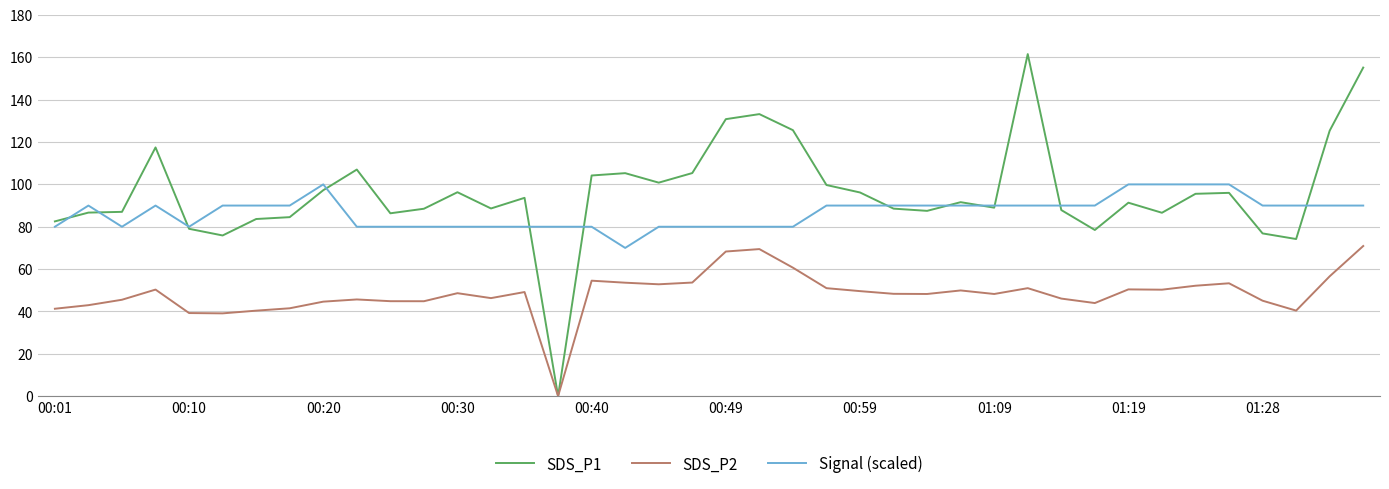

Which series has the largest range (max minus min)?

SDS_P1